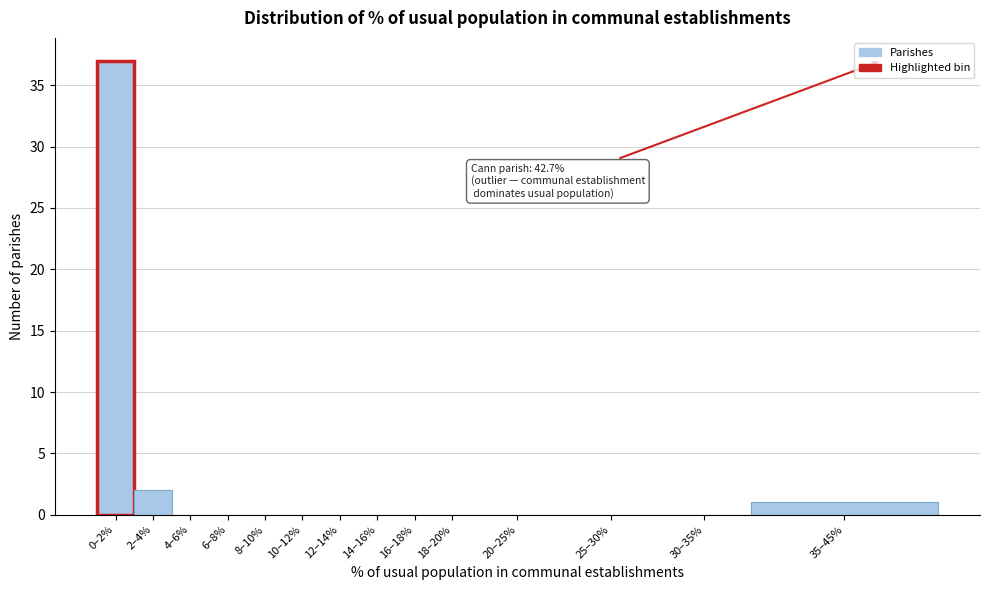

Reading left to right, what are all the values shown in this chart?

0–2%=37	2–4%=2	4–6%=0	6–8%=0	8–10%=0	10–12%=0	12–14%=0	14–16%=0	16–18%=0	18–20%=0	20–25%=0	25–30%=0	30–35%=0	35–45%=1